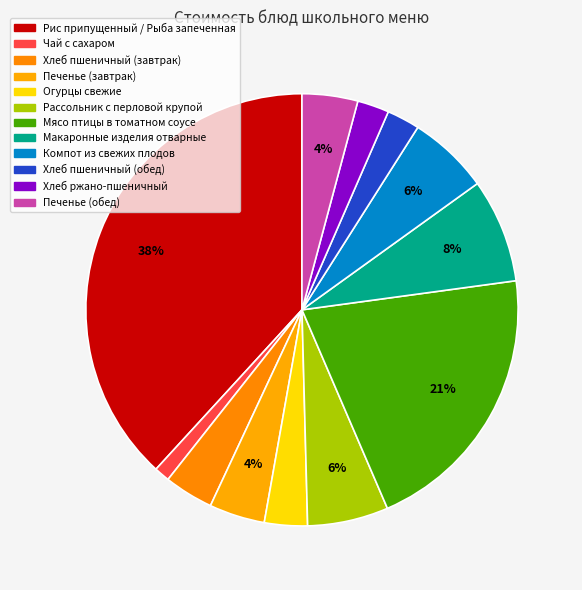

Is it true that Мясо птицы в томатном соусе is 21% of the pie?

True